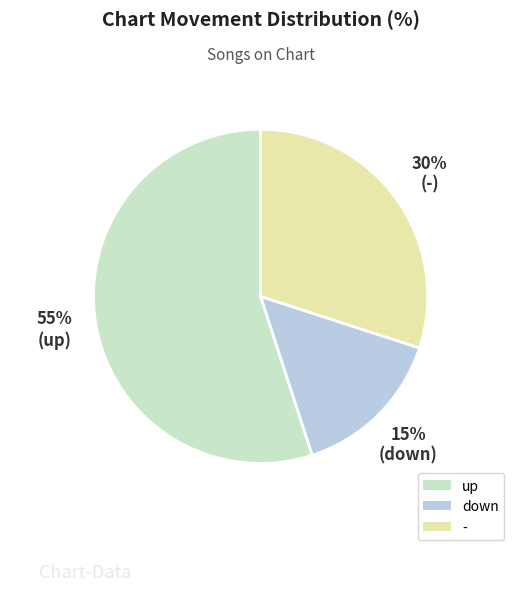

Count the number of slices in the pie.

3